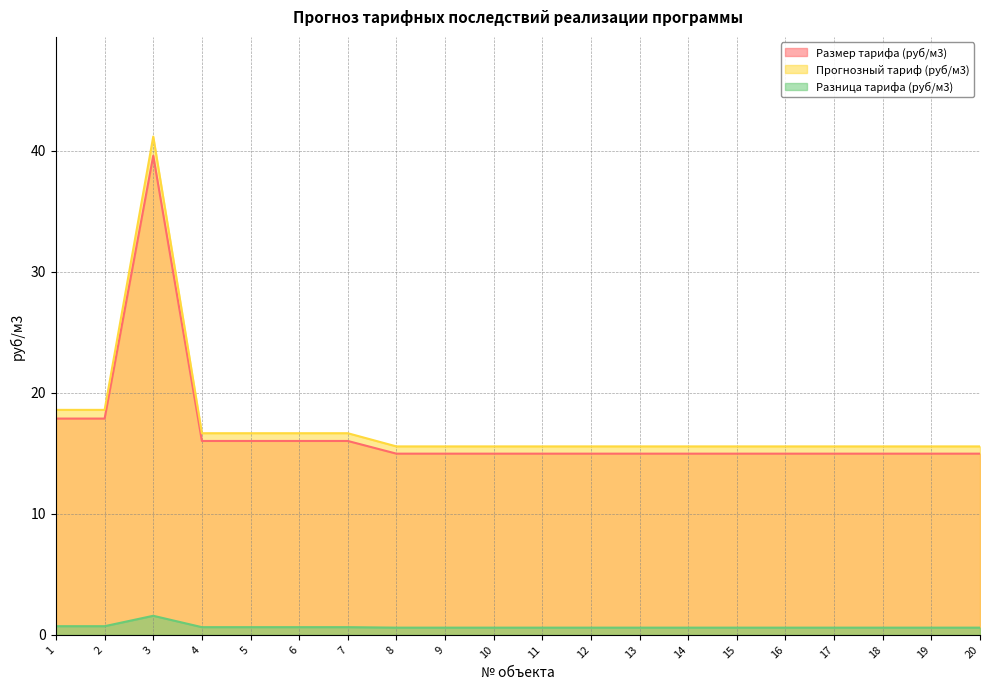

How many distinct data groups are displayed?

3